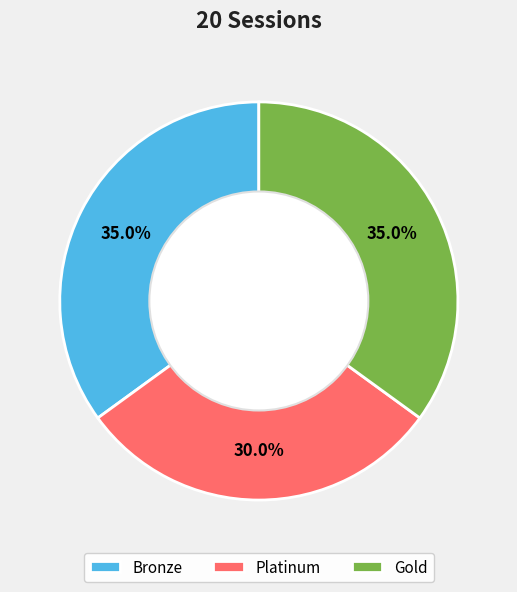

To the nearest percent, what is the average slice percentage?

33%